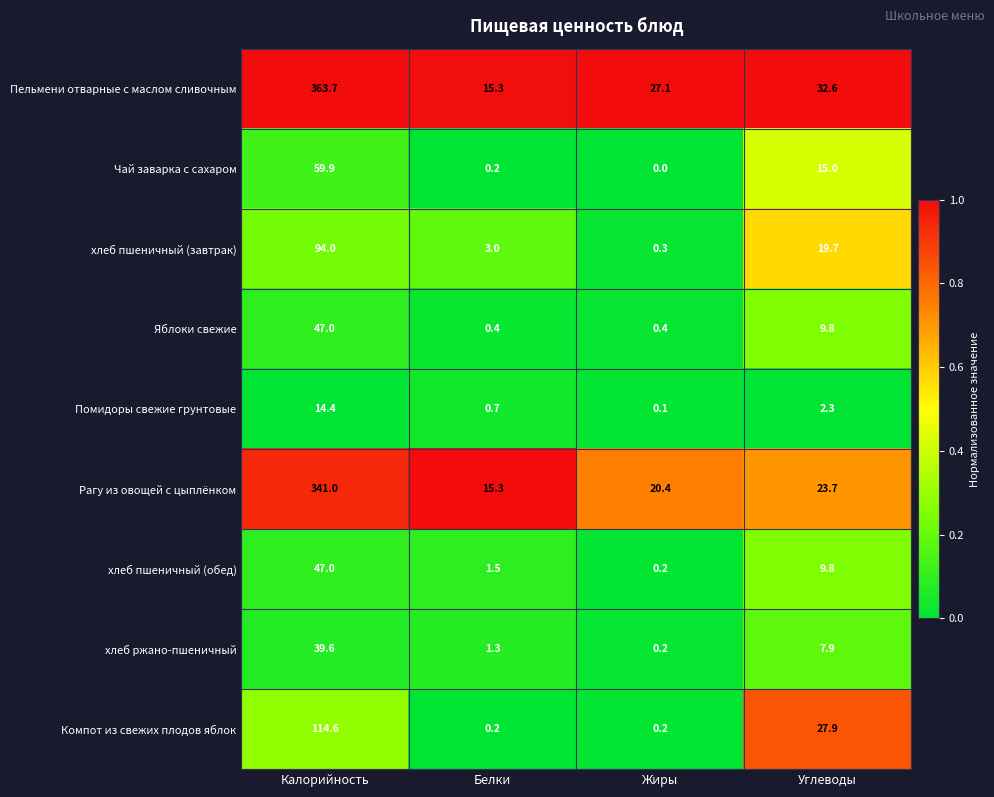

At which label is хлеб пшеничный (завтрак) closest to 47?

Углеводы